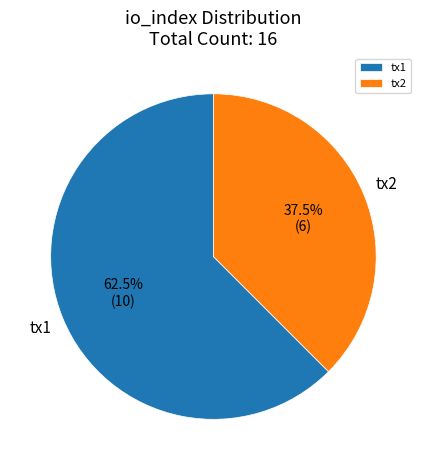

Which has a higher value, tx2 or tx1?

tx1